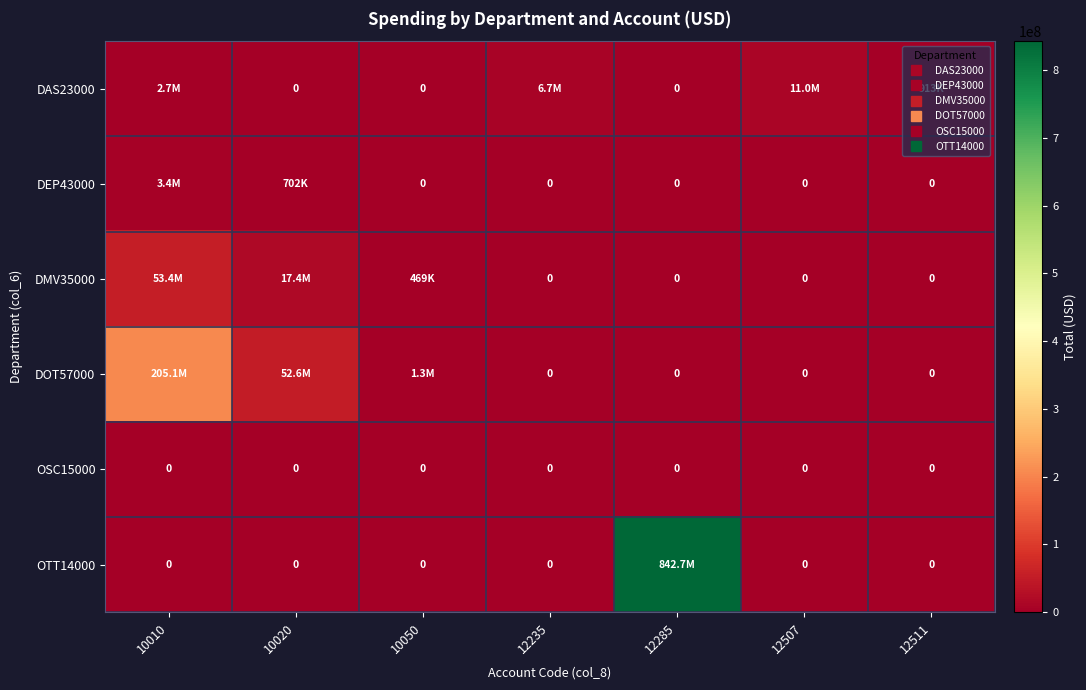

Where is DOT57000 nearest to the value 102554242?

10020